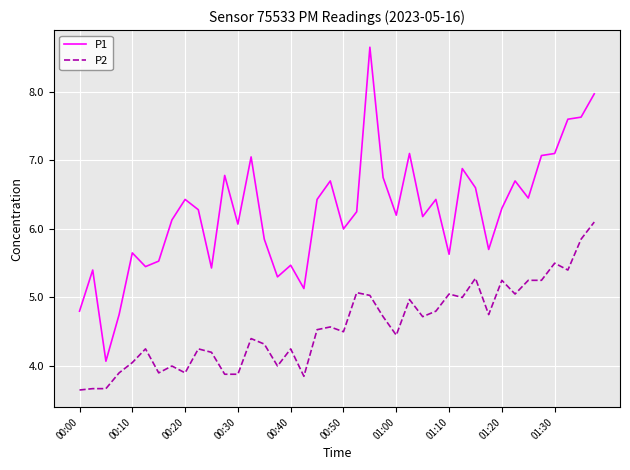

Is this an area chart (filled region under the line)?

No